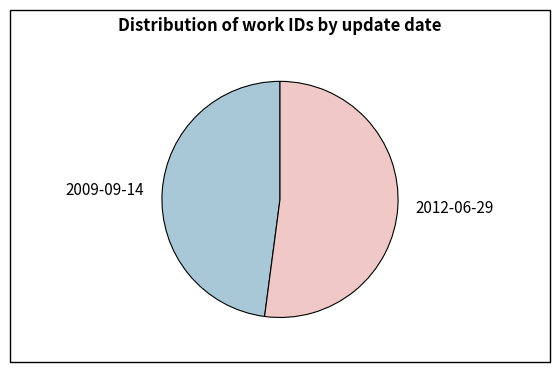

Rank the categories by value from highest to lowest.

2012-06-29, 2009-09-14